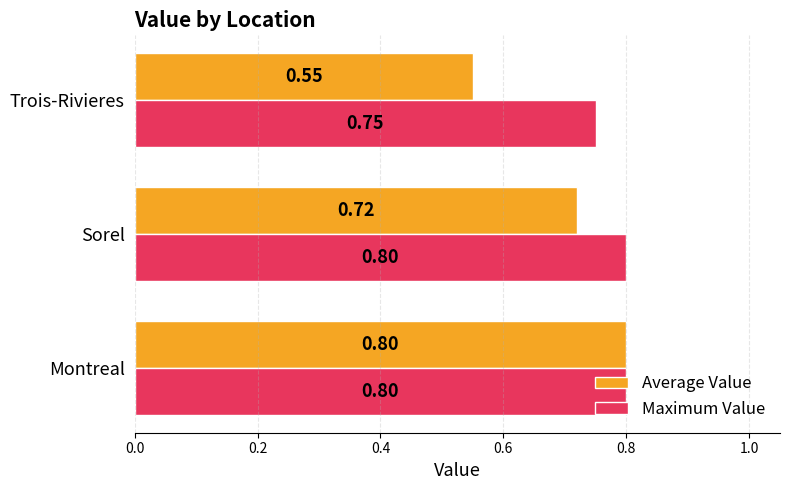

What is the sum of the Average Value values at Sorel and Trois-Rivieres?

1.3